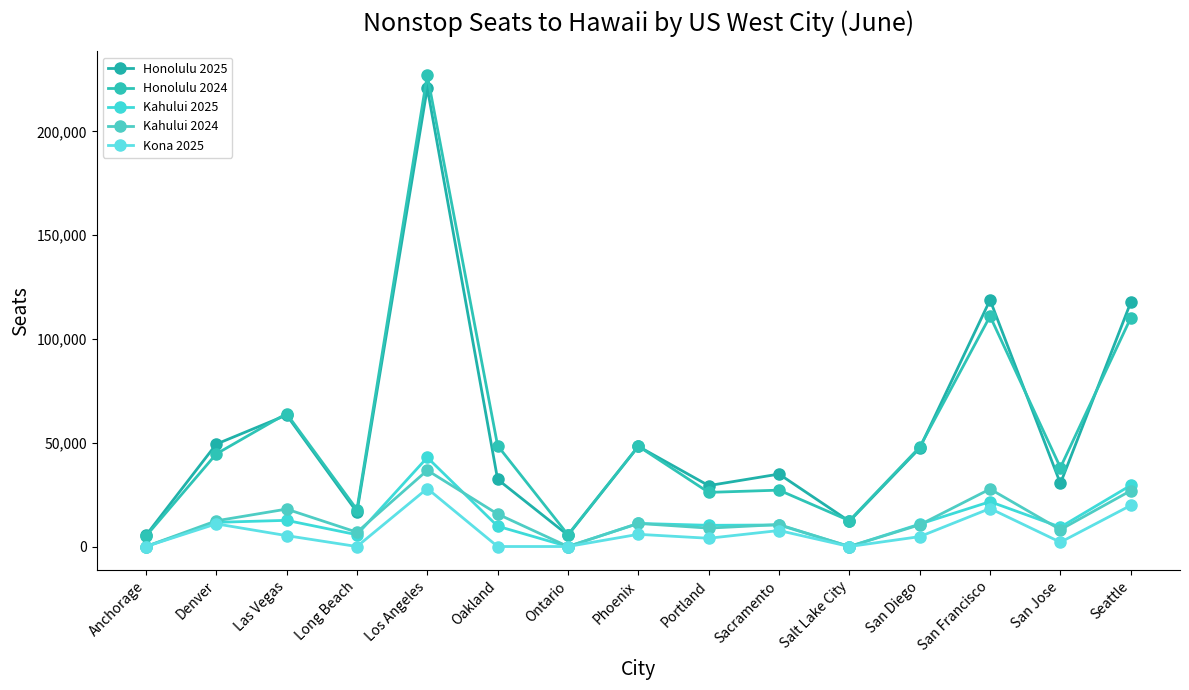

What is the average value of the Kona 2025 series?

7109